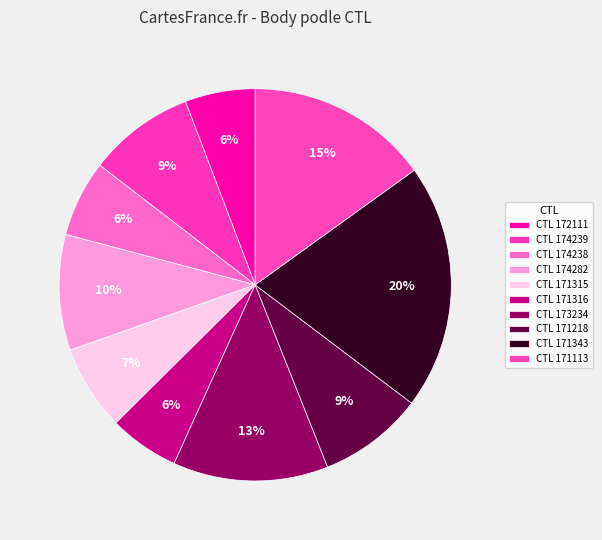

Does any single category account for the majority?

No